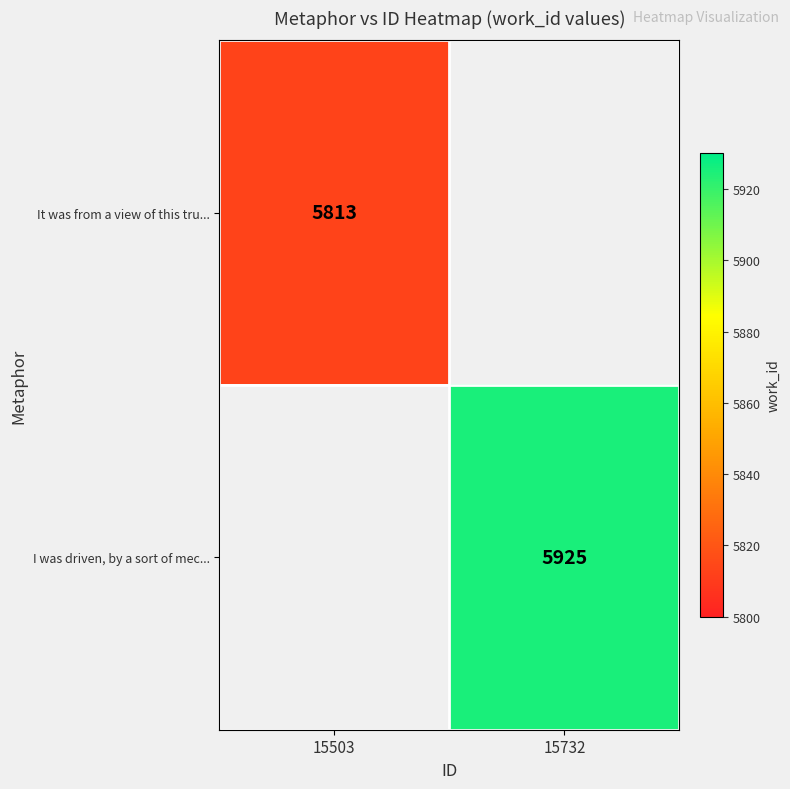

True or false: I was driven, by a sort of mec... has a value of 8649 at 15732.

False